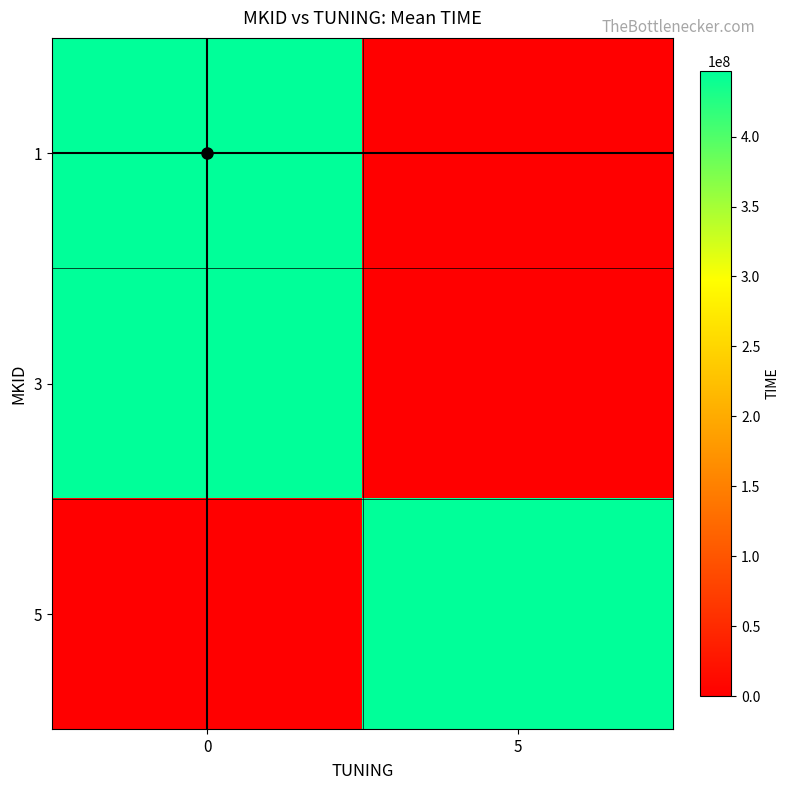

What is the total value across all series at 0?

893496537.0